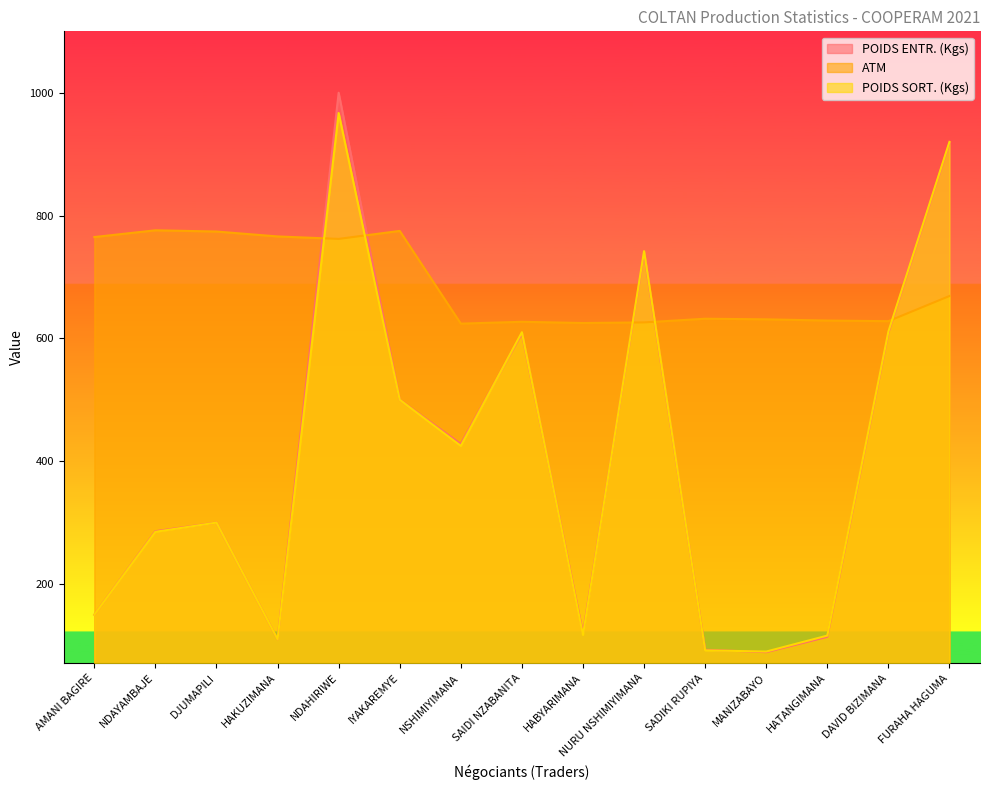

Reading right to left, extract all data points from this chart.

POIDS ENTR. (Kgs): FURAHA HAGUMA=918	DAVID BIZIMANA=609	HATANGIMANA=114	MANIZABAYO=89	SADIKI RUPIYA=93	NURU NSHIMIYIMANA=739	HABYARIMANA=120	SAIDI NZABANITA=608	NSHIMIYIMANA=428	IYAKAREMYE=500	NDAHIRIWE=1000	HAKUZIMANA=110	DJUMAPILI=300	NDAYAMBAJE=286	AMANI BAGIRE=150
ATM: FURAHA HAGUMA=669	DAVID BIZIMANA=628	HATANGIMANA=629	MANIZABAYO=631	SADIKI RUPIYA=632	NURU NSHIMIYIMANA=626	HABYARIMANA=625	SAIDI NZABANITA=627	NSHIMIYIMANA=624	IYAKAREMYE=775	NDAHIRIWE=762	HAKUZIMANA=766	DJUMAPILI=774	NDAYAMBAJE=776	AMANI BAGIRE=765
POIDS SORT. (Kgs): FURAHA HAGUMA=920	DAVID BIZIMANA=611	HATANGIMANA=116	MANIZABAYO=90	SADIKI RUPIYA=92	NURU NSHIMIYIMANA=742	HABYARIMANA=117	SAIDI NZABANITA=610	NSHIMIYIMANA=425	IYAKAREMYE=500	NDAHIRIWE=967	HAKUZIMANA=110	DJUMAPILI=300	NDAYAMBAJE=285	AMANI BAGIRE=150